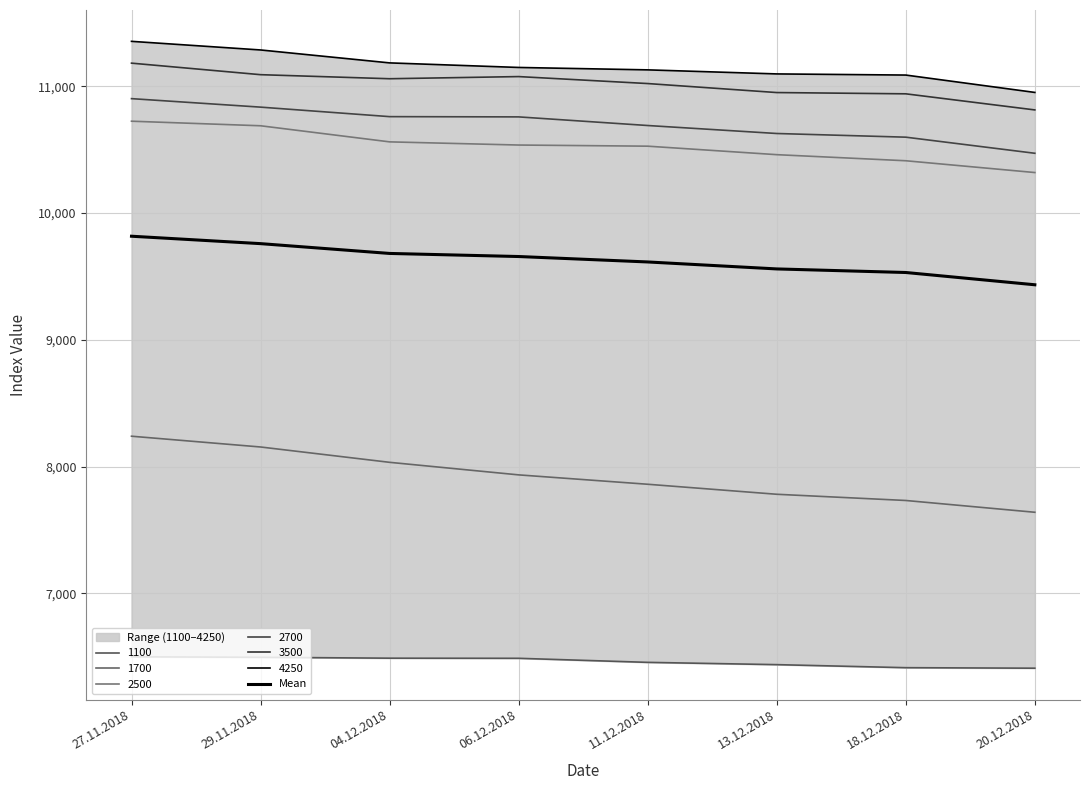

Reading left to right, what are all the values shown in this chart?

9817.7	9759.2	9681.8	9657.5	9614.7	9559.7	9531.5	9434.7